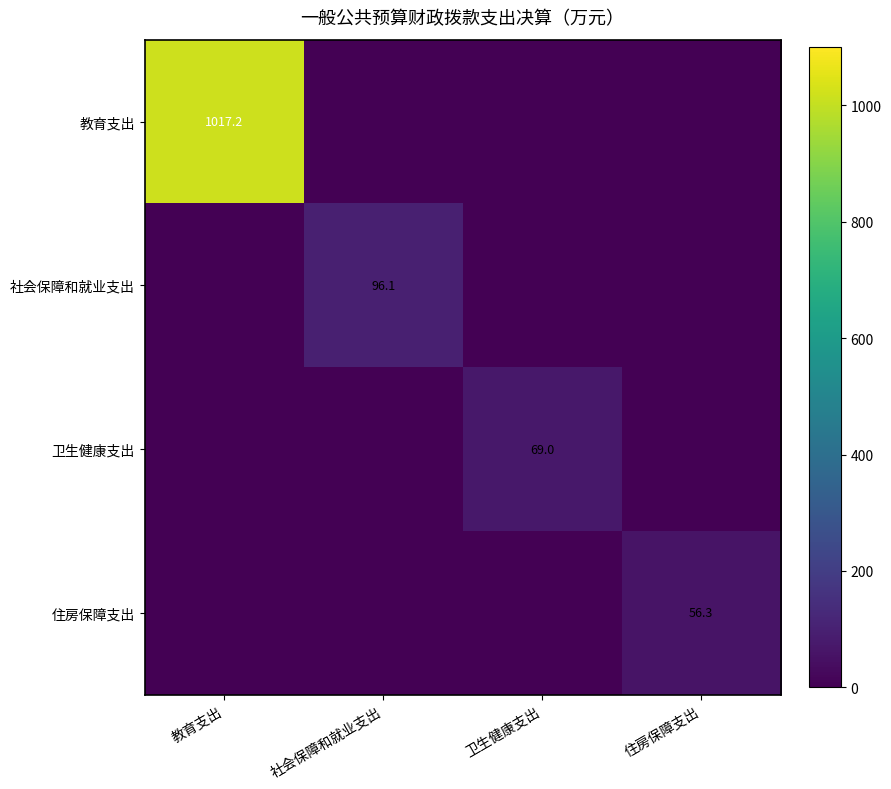

Is it true that 卫生健康支出 equals 18.0 at 卫生健康支出?

False